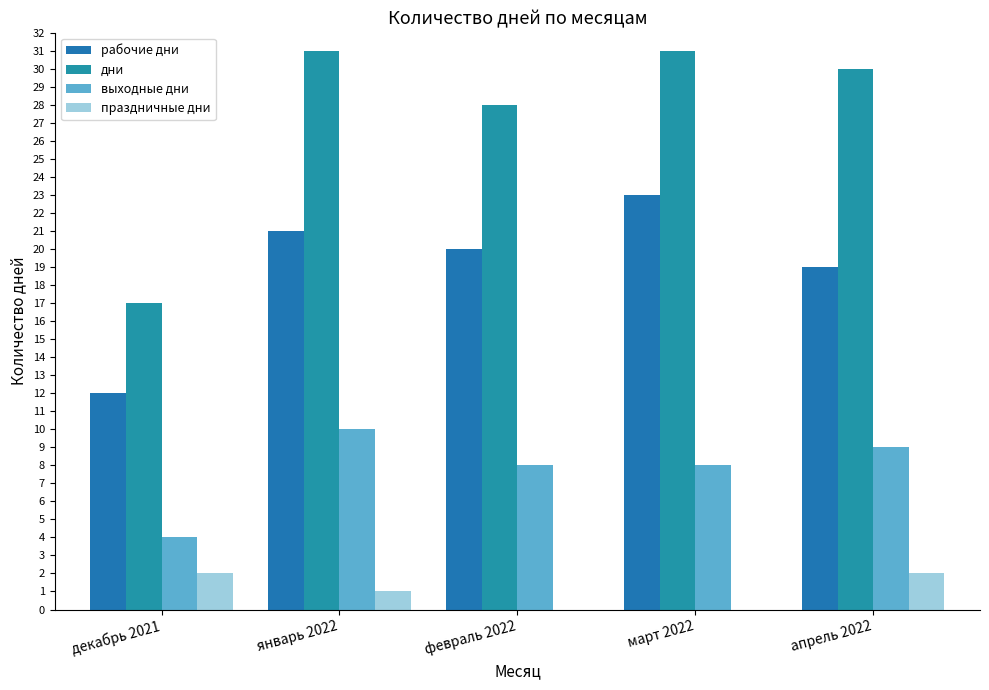

Rank the categories by рабочие дни value from highest to lowest.

март 2022, январь 2022, февраль 2022, апрель 2022, декабрь 2021